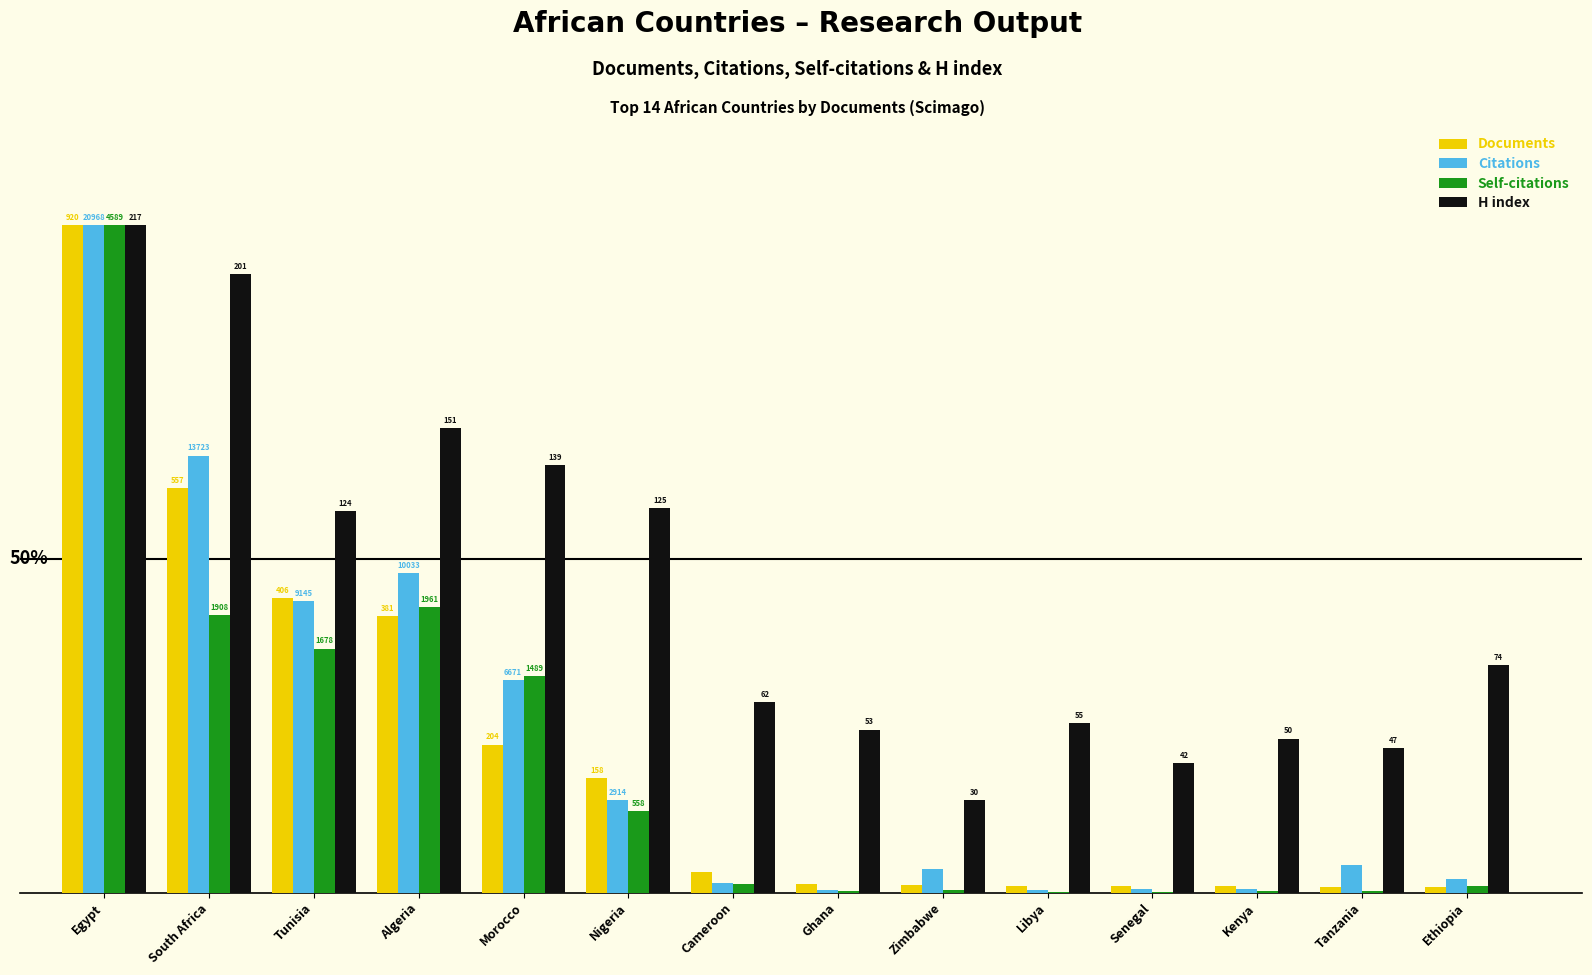

Reading left to right, extract all data points from this chart.

Documents: 100.0	60.5	44.1	41.4	22.2	17.2	3.0	1.3	1.2	1.0	1.0	1.0	0.9	0.9
Citations: 100.0	65.4	43.6	47.8	31.8	13.9	1.4	0.4	3.5	0.4	0.5	0.6	4.2	2.0
Self-citations: 100.0	41.6	36.6	42.7	32.4	12.2	1.3	0.2	0.5	0.1	0.0	0.2	0.2	1.0
H index: 100.0	92.6	57.1	69.6	64.1	57.6	28.6	24.4	13.8	25.3	19.4	23.0	21.7	34.1